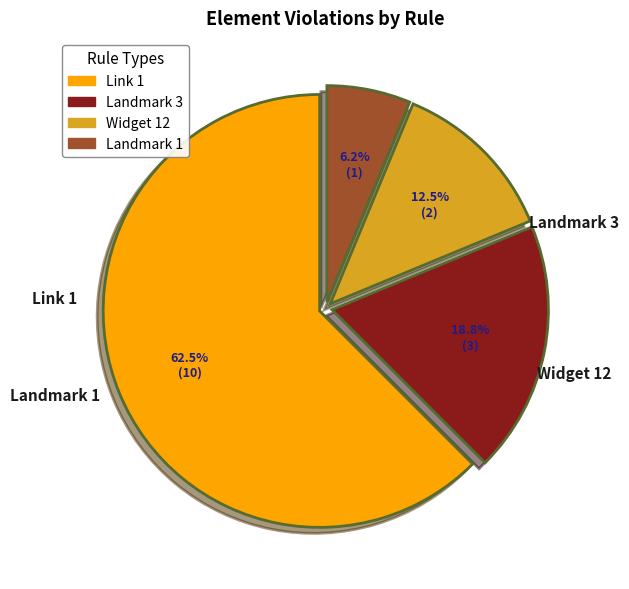

Which slice is the largest?

Link 1